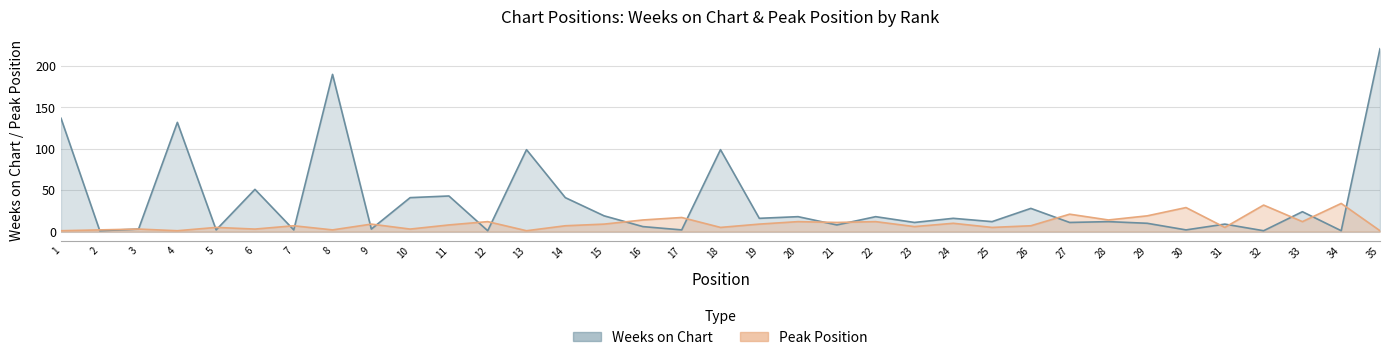

What is the difference between the maximum and minimum values in the Peak Position series?

33